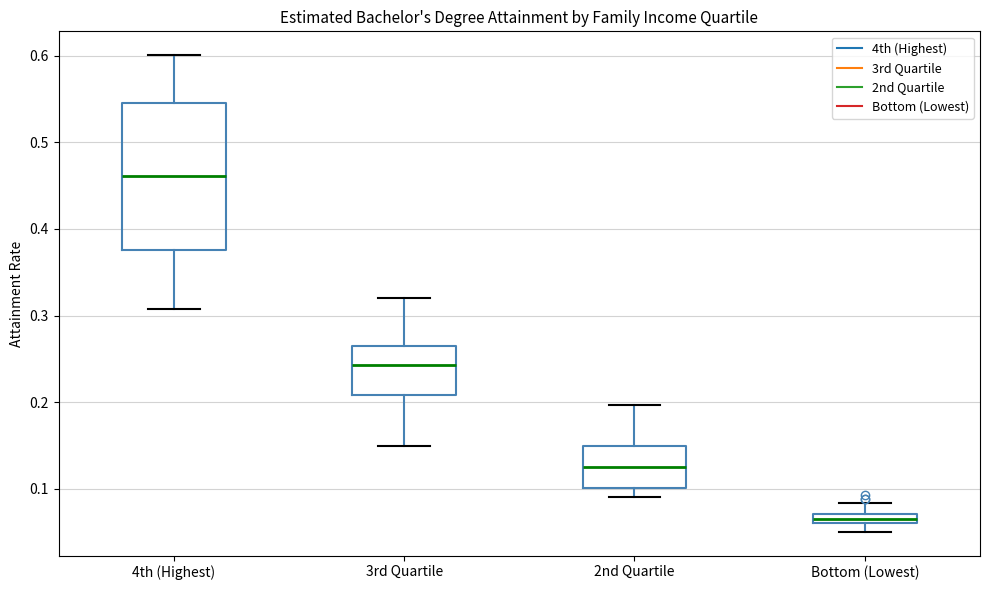

Comparing the boxes themselves (not the whiskers), which one is the tallest?

4th (Highest)